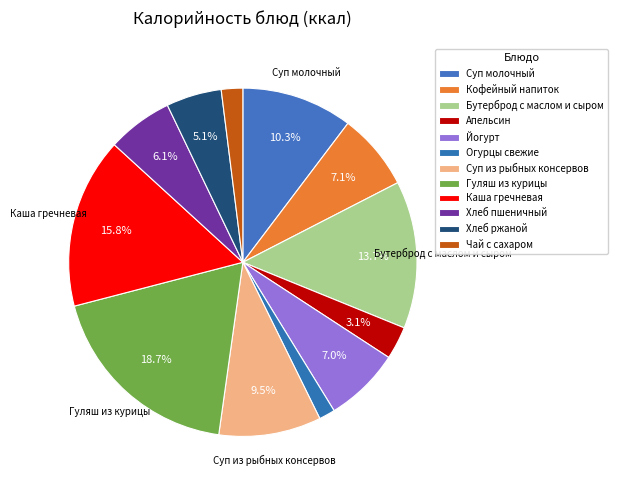

Is Хлеб пшеничный the majority of the pie?

No